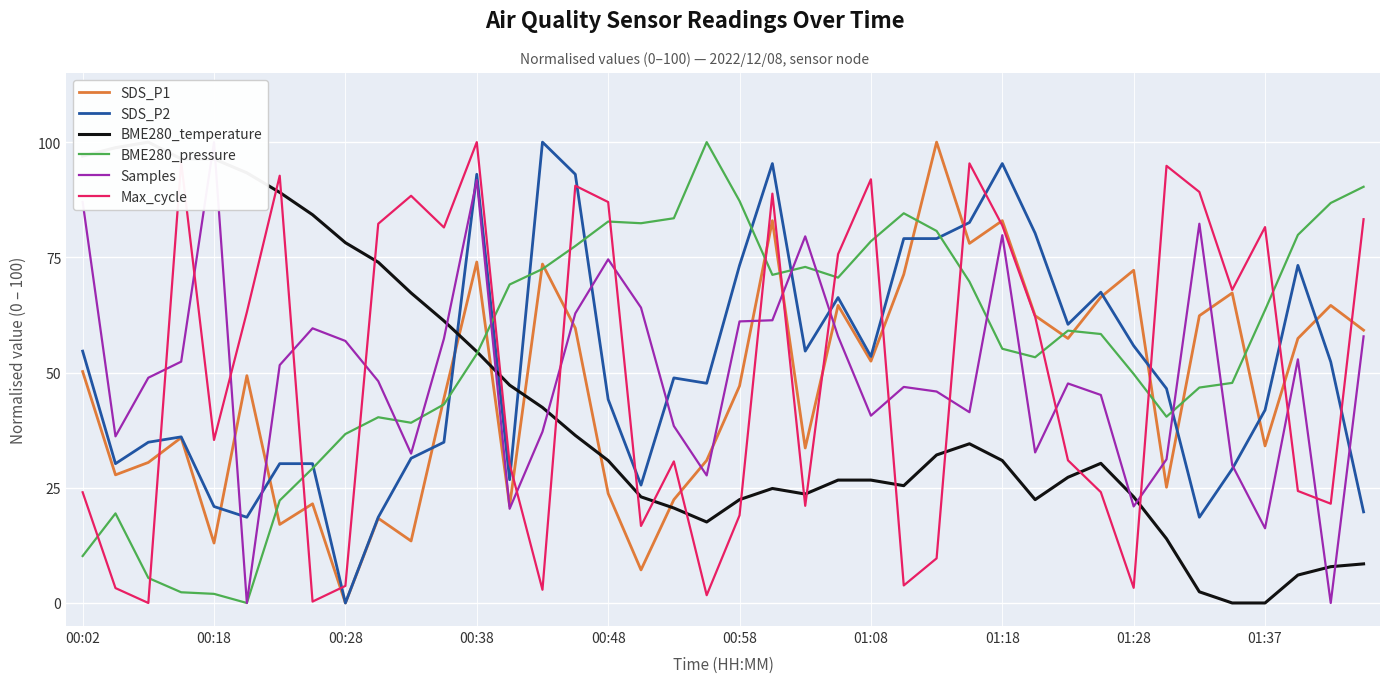

True or false: Samples and Max_cycle intersect in this chart.

True